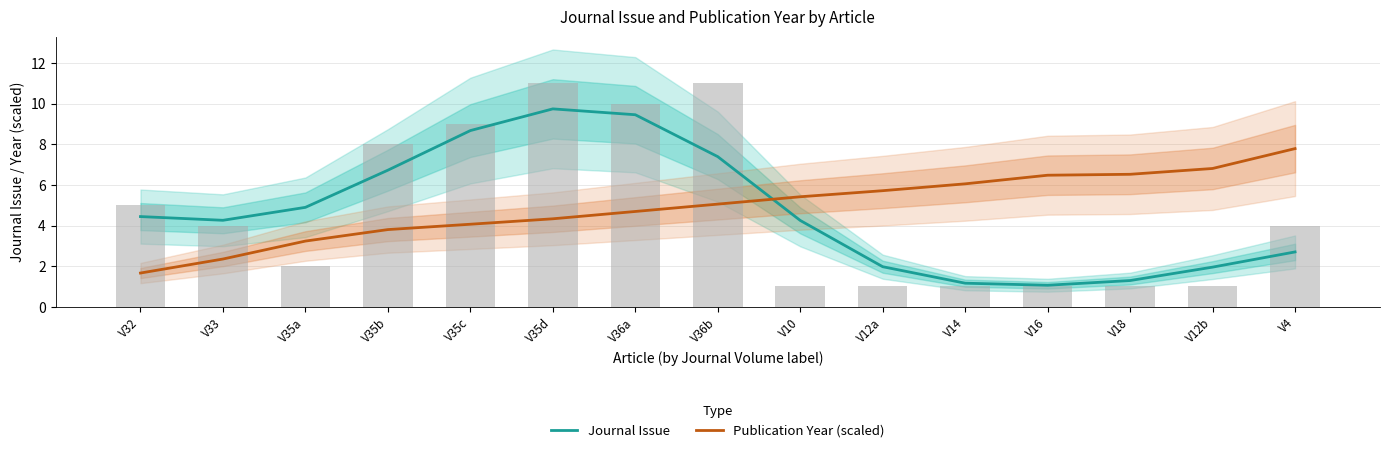

Is it true that Journal Issue equals 3.6 at V35c?

False